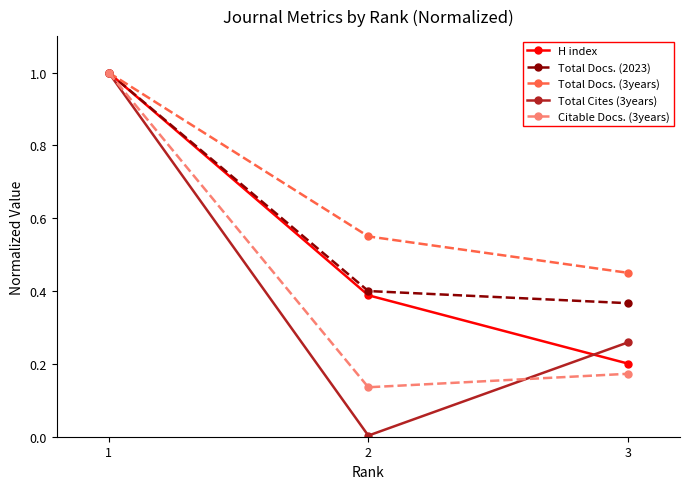

What is the value of the H index point at the 1st from the left?

1.0